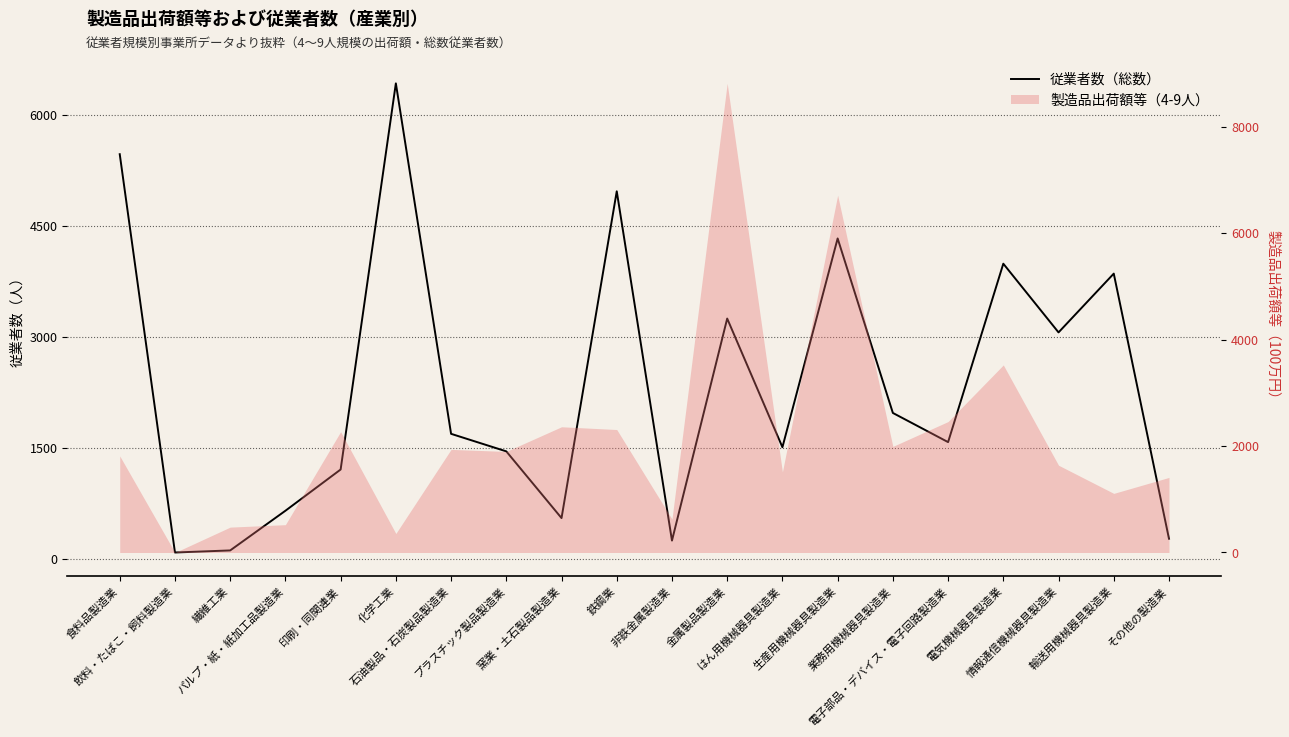

Reading left to right, extract all data points from this chart.

5465	85	113	649	1206	6422	1688	1451	550	4964	246	3245	1507	4327	1970	1576	3986	3058	3852	271